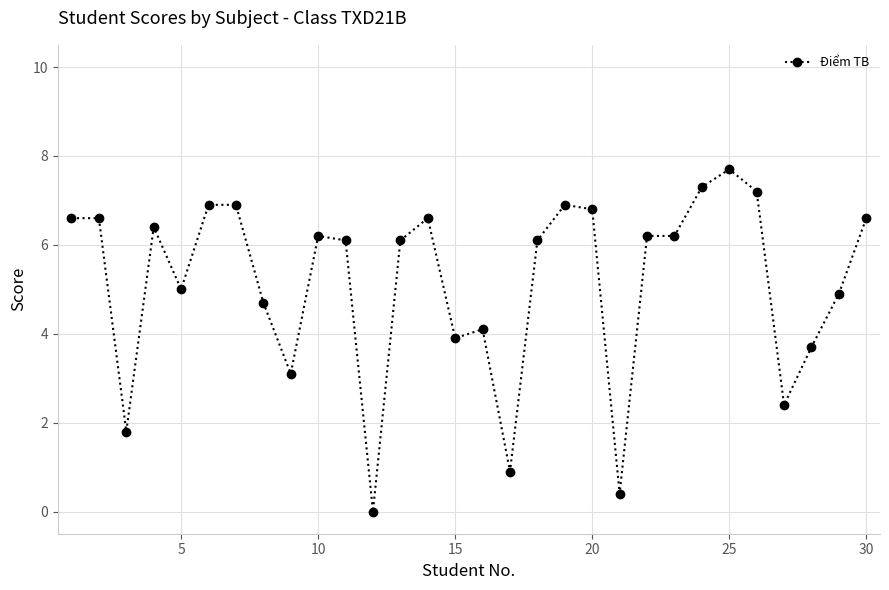

Reading left to right, what are all the values shown in this chart?

6.6	6.6	1.8	6.4	5.0	6.9	6.9	4.7	3.1	6.2	6.1	0.0	6.1	6.6	3.9	4.1	0.9	6.1	6.9	6.8	0.4	6.2	6.2	7.3	7.7	7.2	2.4	3.7	4.9	6.6